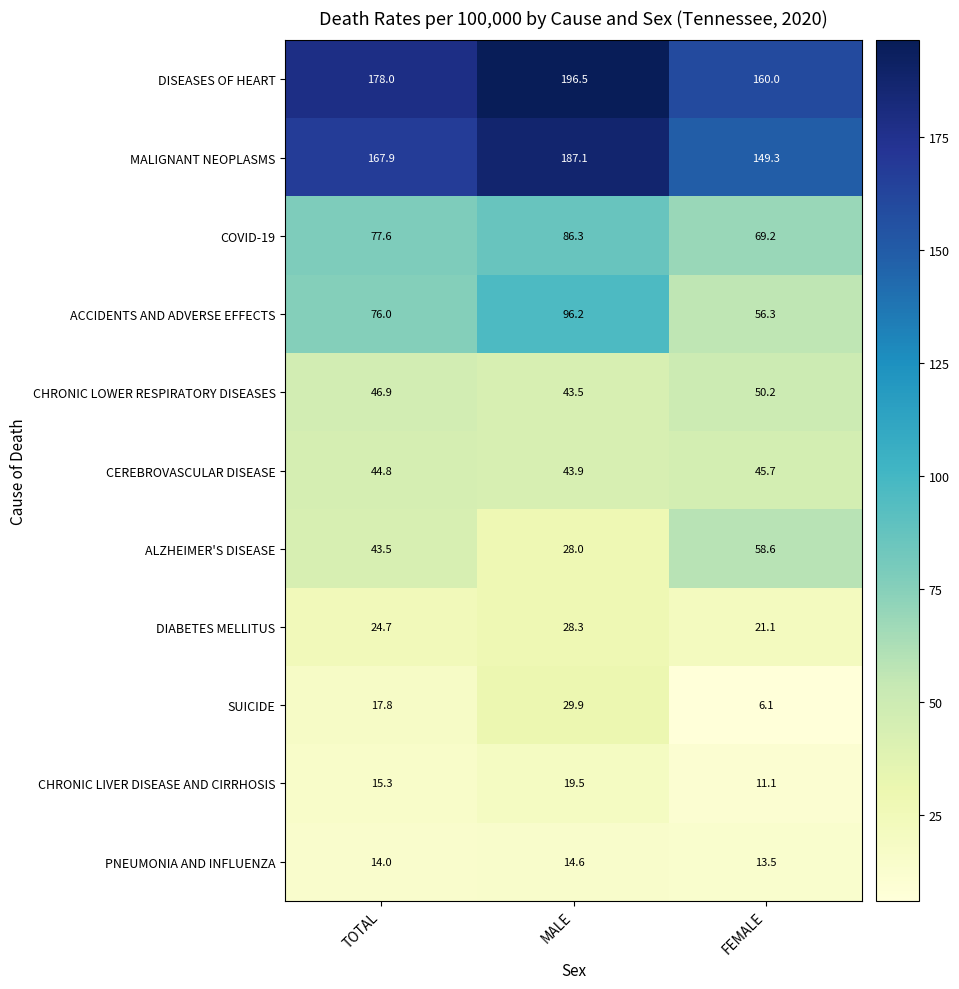

Rank the series by their maximum value, from lowest to highest.

PNEUMONIA AND INFLUENZA, CHRONIC LIVER DISEASE AND CIRRHOSIS, DIABETES MELLITUS, SUICIDE, CEREBROVASCULAR DISEASE, CHRONIC LOWER RESPIRATORY DISEASES, ALZHEIMER'S DISEASE, COVID-19, ACCIDENTS AND ADVERSE EFFECTS, MALIGNANT NEOPLASMS, DISEASES OF HEART